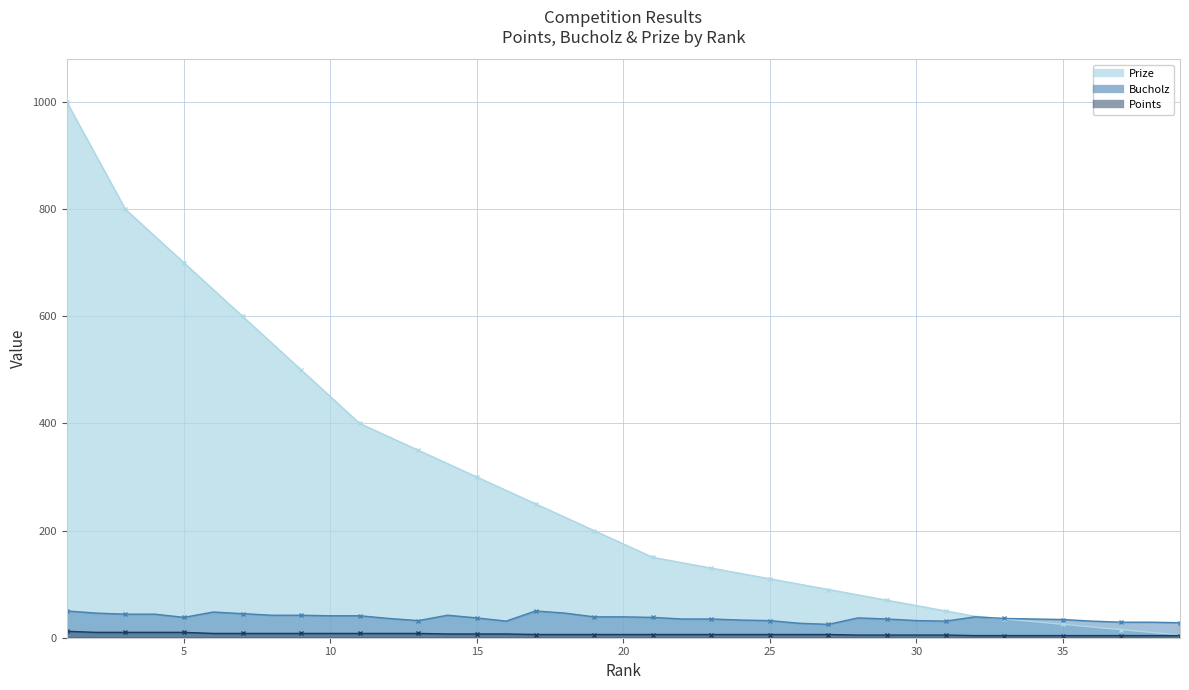

Which series changed the most between 13 and 19?

Prize